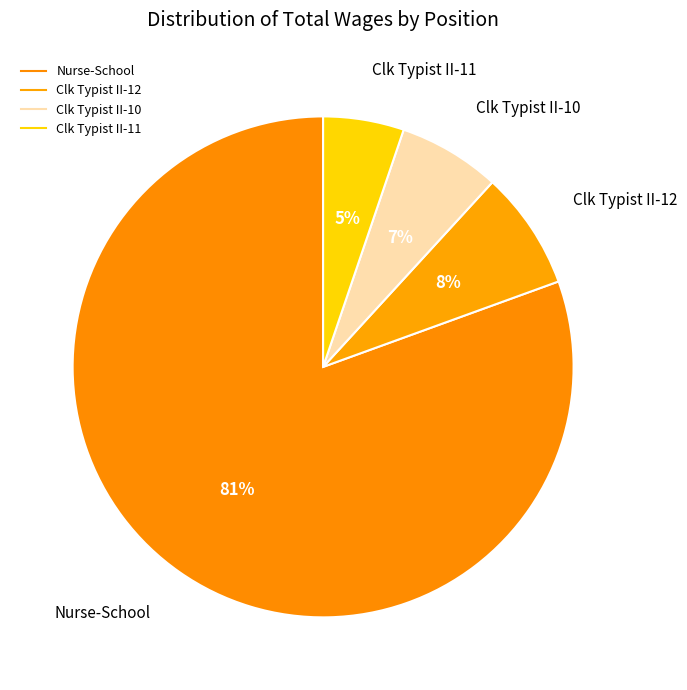

What percentage is the Clk Typist II-12 slice, to the nearest percent?

8%